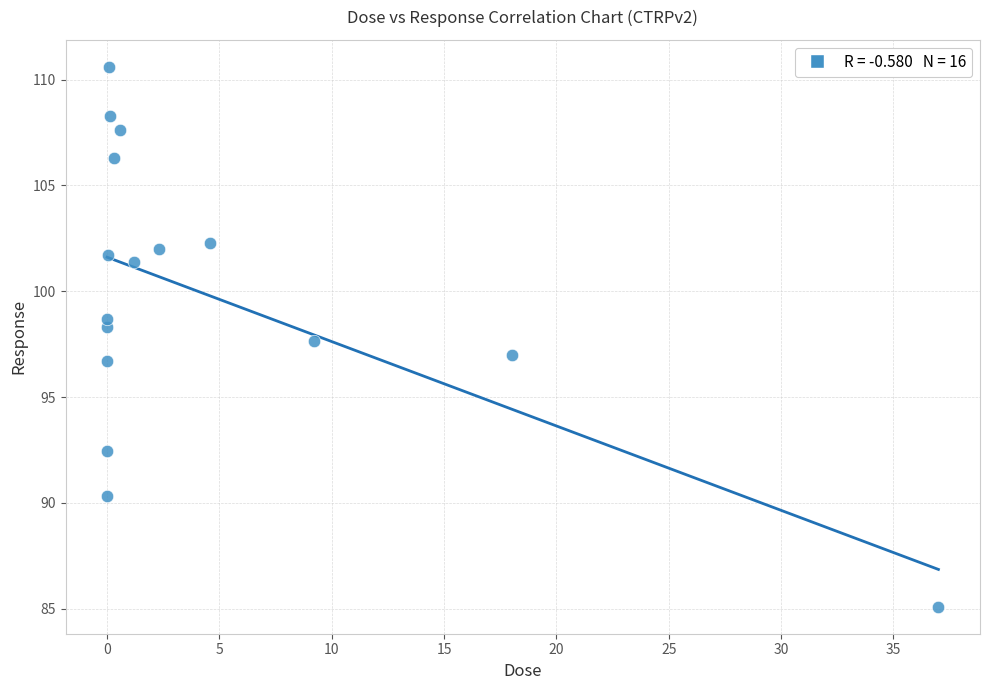

What is the range of X values (max minus min)?

37.0